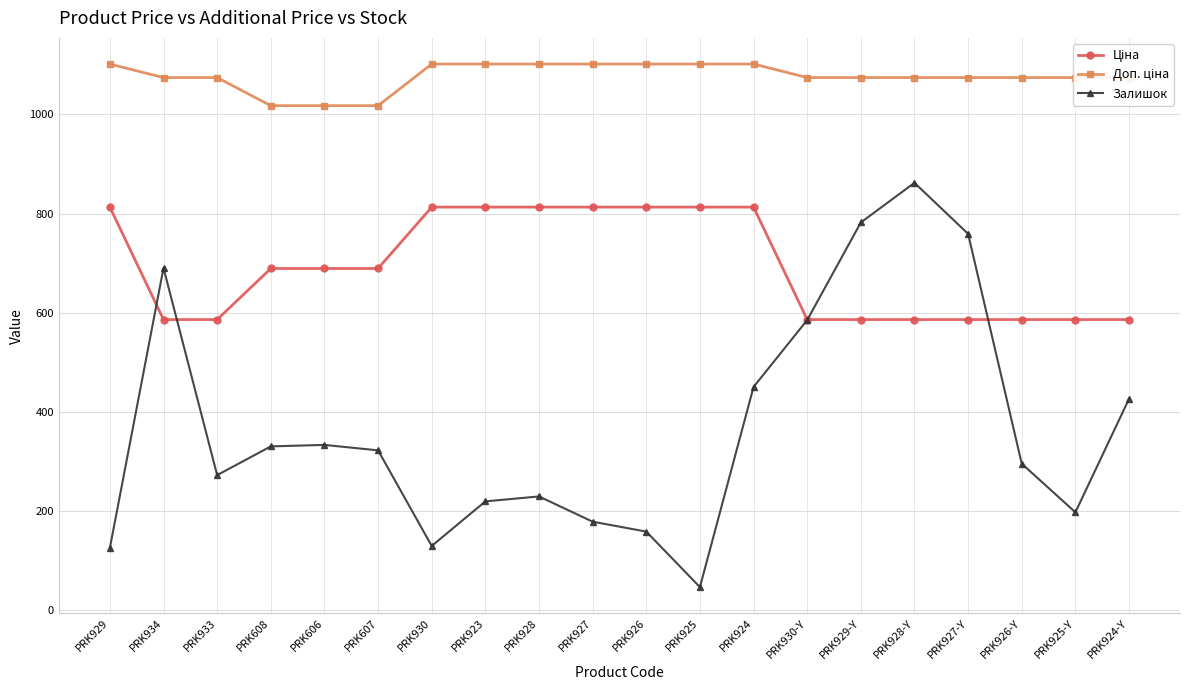

Which series has the widest spread of values?

Залишок